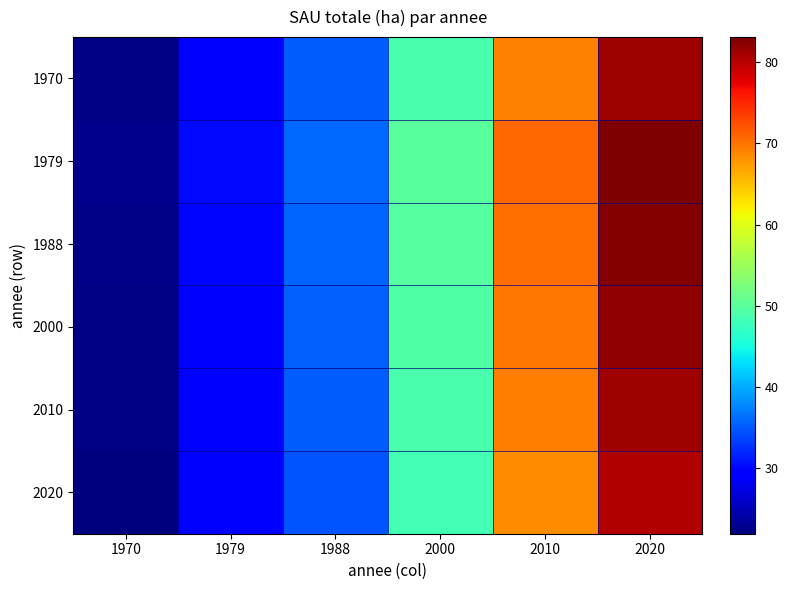

Reading left to right, transcribe all the data shown in this chart.

1970: 1970=22.3	1979=29.4	1988=35.1	2000=48.9	2010=69.2	2020=81.3
1979: 1970=22.8	1979=30.1	1988=35.9	2000=50.0	2010=70.7	2020=83.1
1988: 1970=22.6	1979=29.9	1988=35.7	2000=49.7	2010=70.3	2020=82.6
2000: 1970=22.4	1979=29.7	1988=35.4	2000=49.3	2010=69.8	2020=81.9
2010: 1970=22.3	1979=29.5	1988=35.2	2000=48.9	2010=69.3	2020=81.4
2020: 1970=22.0	1979=29.0	1988=34.7	2000=48.2	2010=68.3	2020=80.2